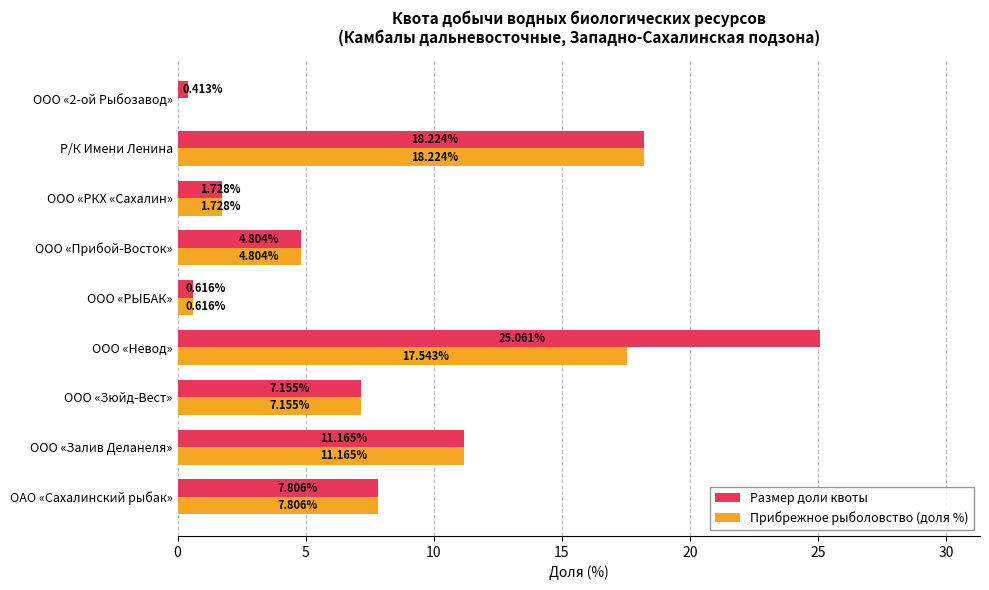

Count the number of categories in the chart.

9